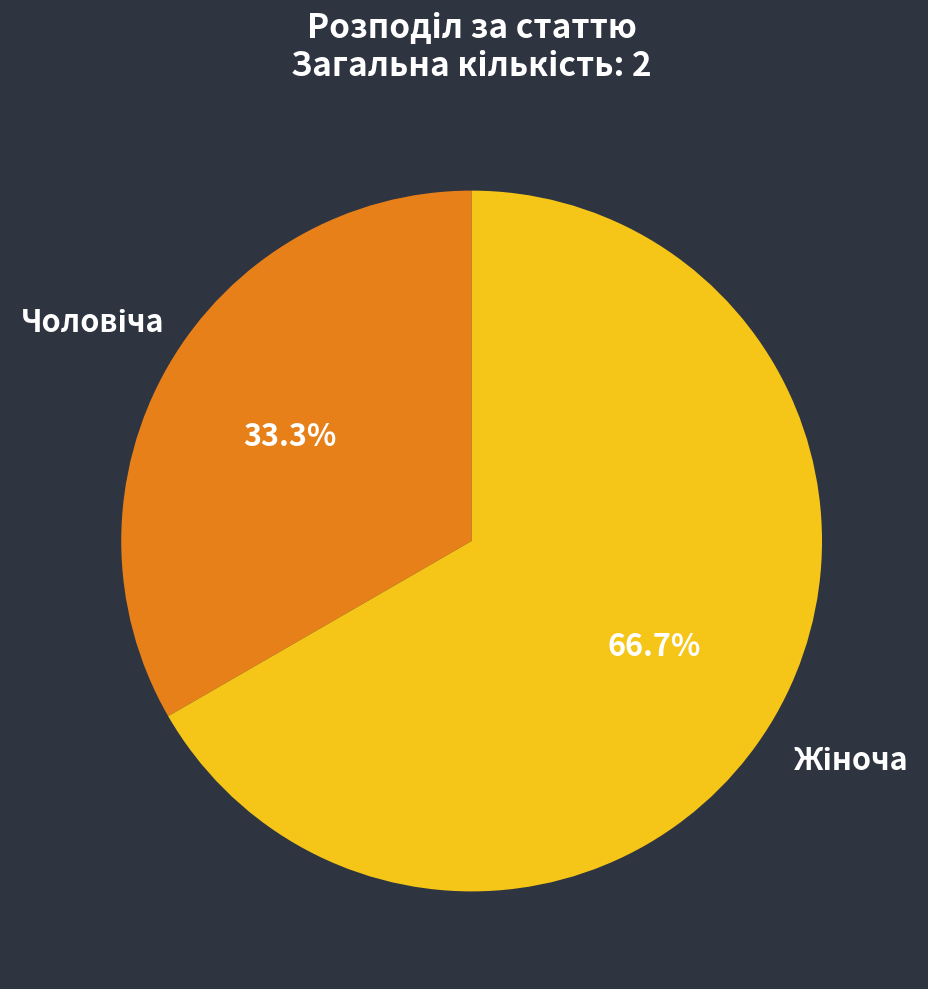

Does any single category account for the majority?

Yes